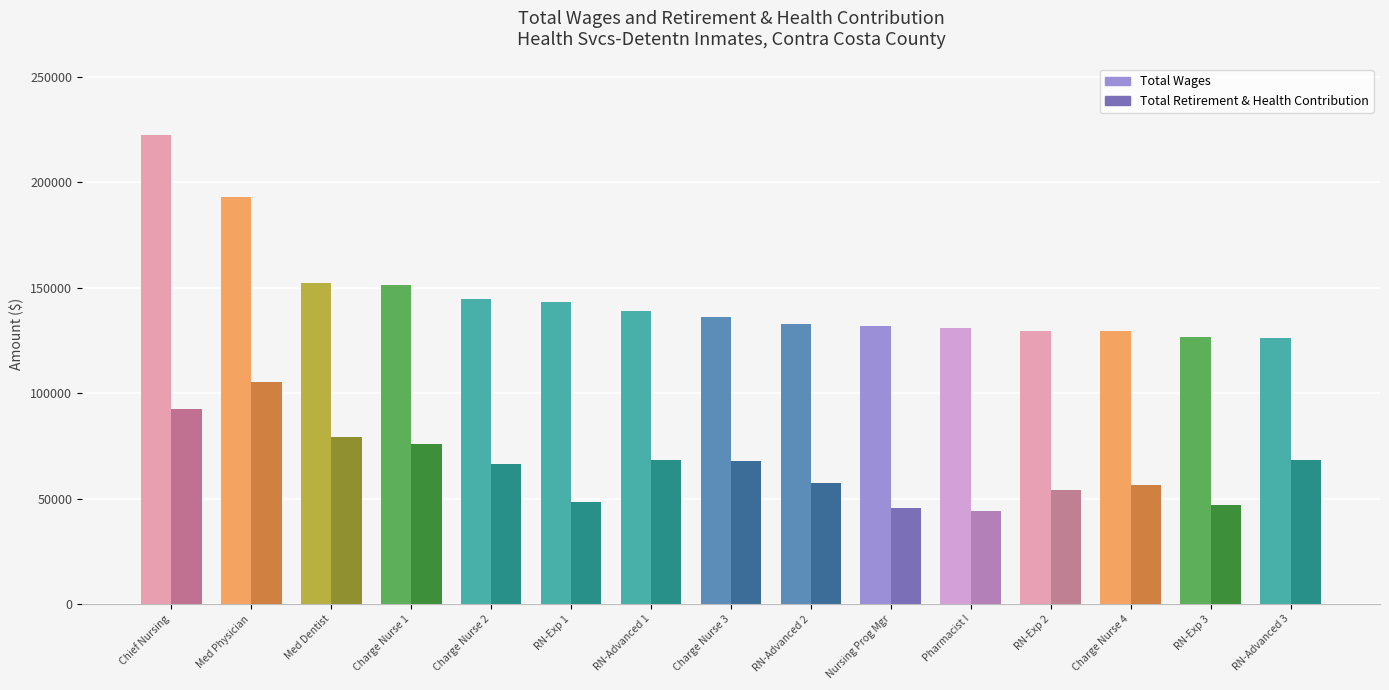

The value of Total Wages at RN-Advanced 2 is 215177.7. True or false?

False